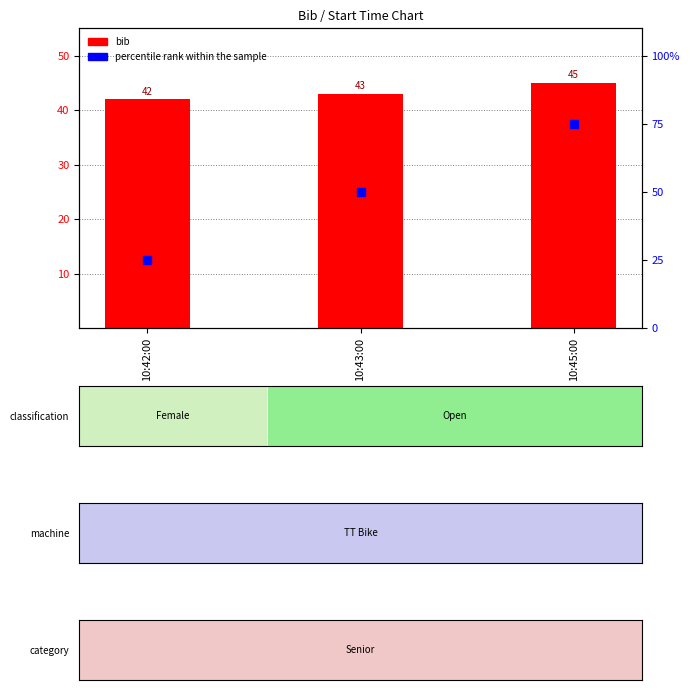

Which series has the largest total across all categories?

percentile rank within the sample